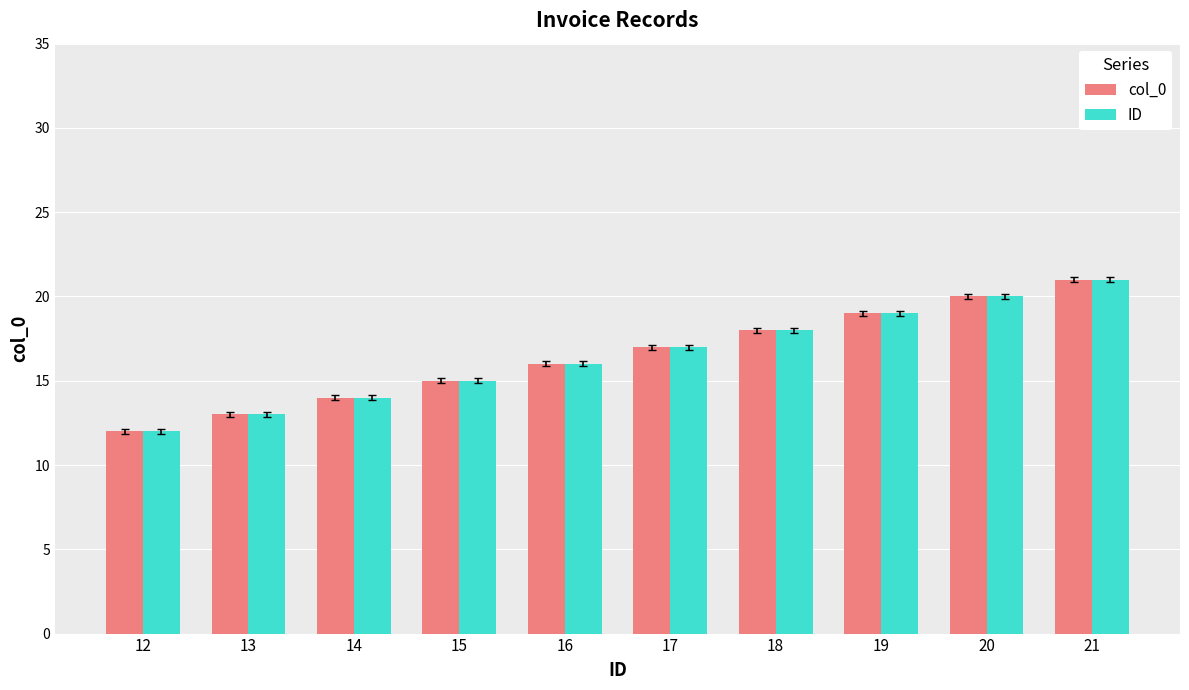

At which category is the sum across all series the highest?

21